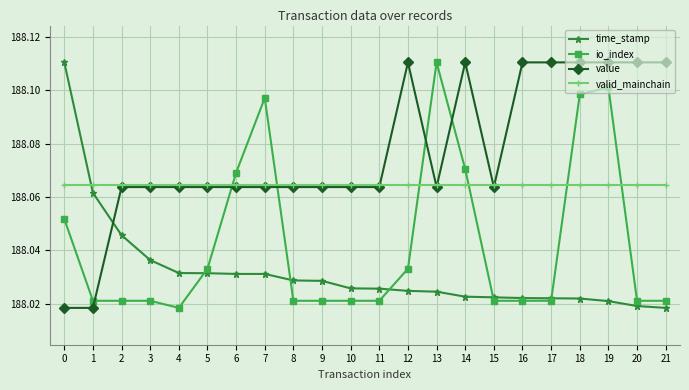

At which label does io_index reach its minimum?

4